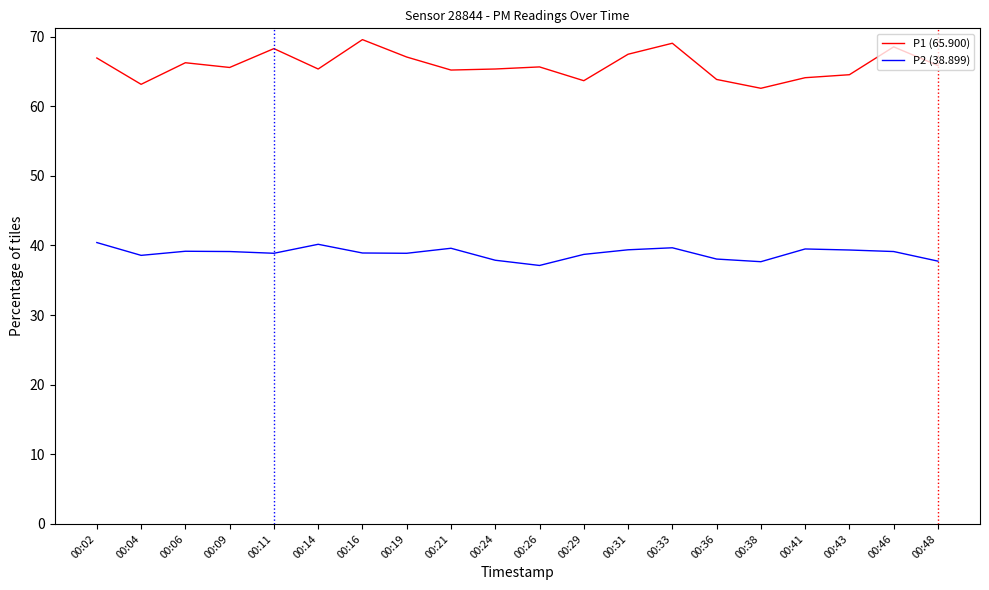

What is the total value across all series at 00:16?

108.5